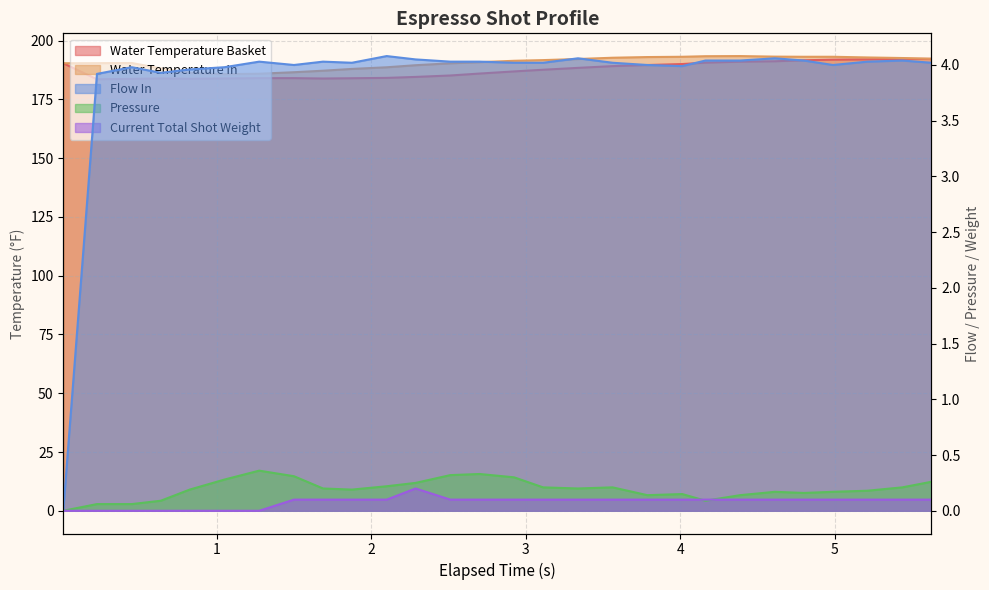

How many values in the flow_in series exceed 4?

18